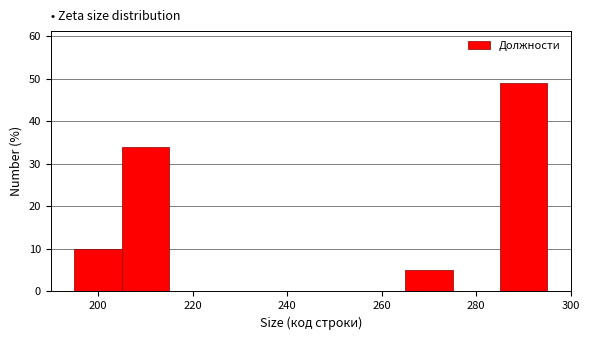

How tall is the bar that spans 205 to 215 on the x-axis? Neither the bar edges nor the heights are printed on the chart, so give them approximately, as read against the axes.

34